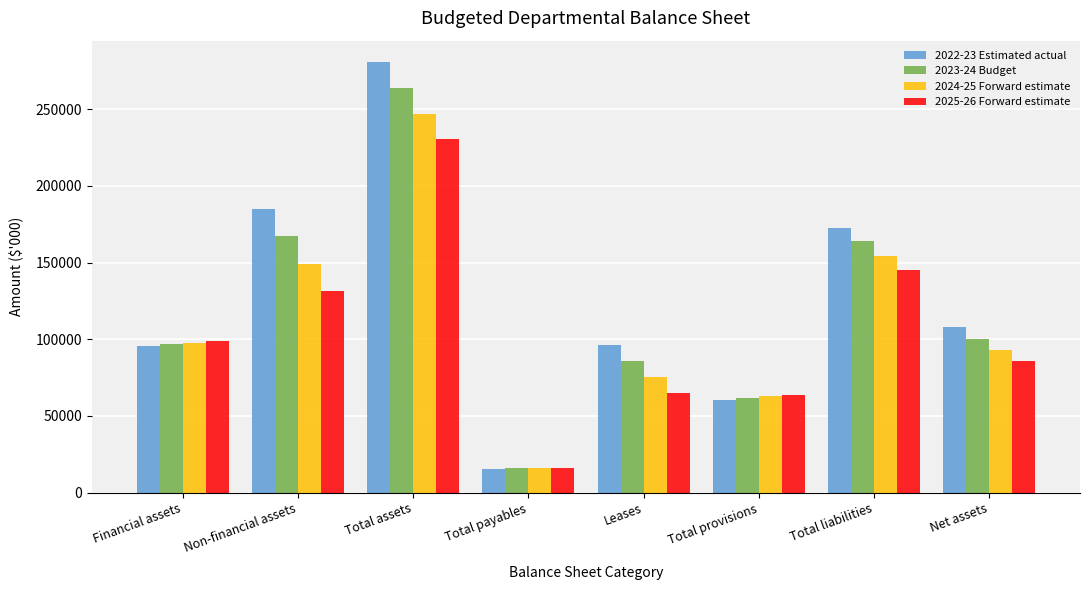

What is the total value across all series at Financial assets?

389639